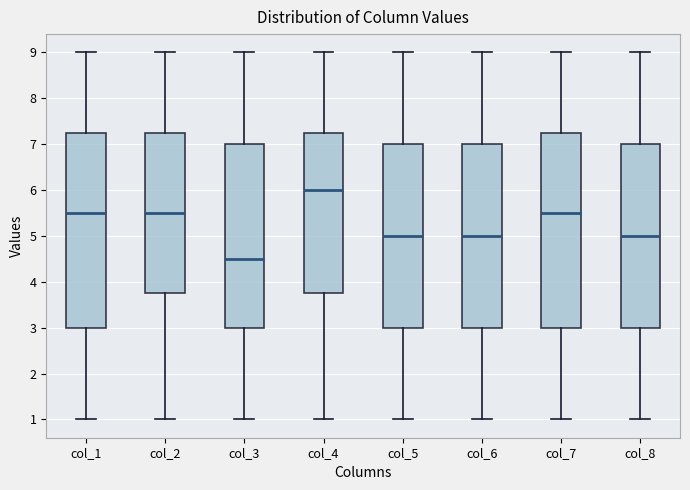

Where does the upper whisker of the box for col_3 end on the y-axis? The values are not printed on the chart, so give them approximately, as read against the axis.

9.0